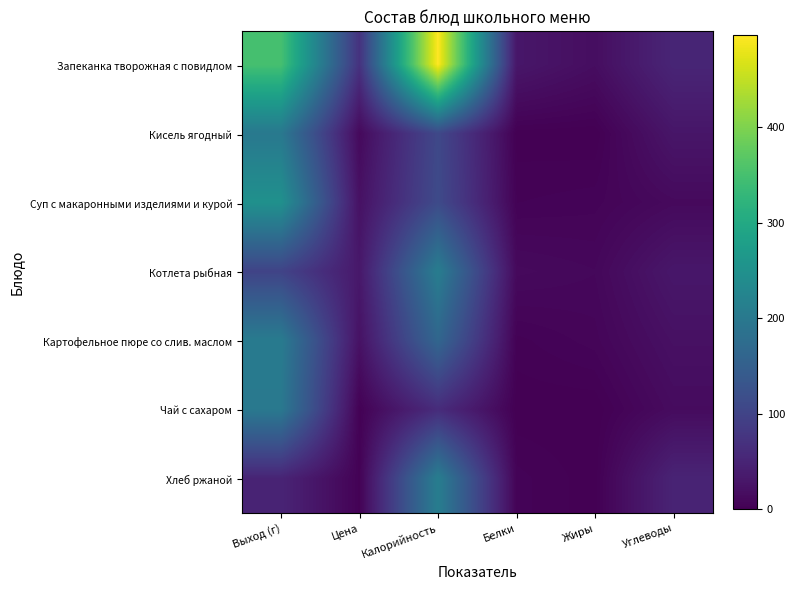

At Жиры, list the series in order from largest to smallest.

Запеканка творожная с повидлом, Котлета рыбная, Картофельное пюре со слив. маслом, Суп с макаронными изделиями и курой, Хлеб ржаной, Чай с сахаром, Кисель ягодный